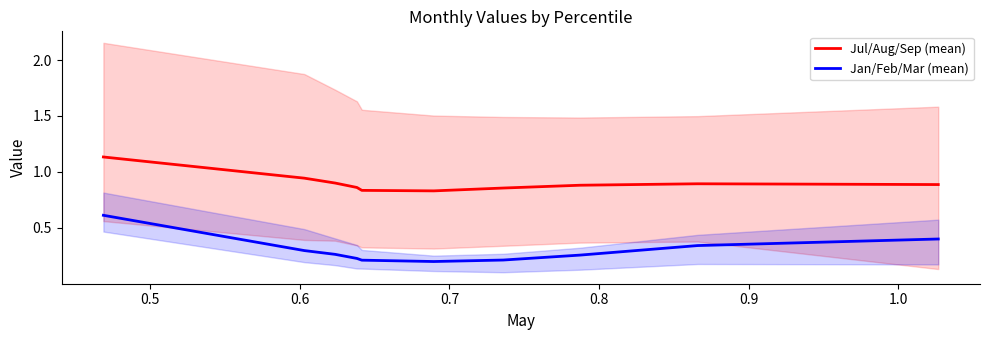

Reading left to right, list all the values displayed in this chart.

Jul/Aug/Sep (mean): 1.1	0.9	0.9	0.9	0.8	0.8	0.9	0.9	0.9	0.9
Jan/Feb/Mar (mean): 0.6	0.3	0.3	0.2	0.2	0.2	0.2	0.3	0.3	0.4